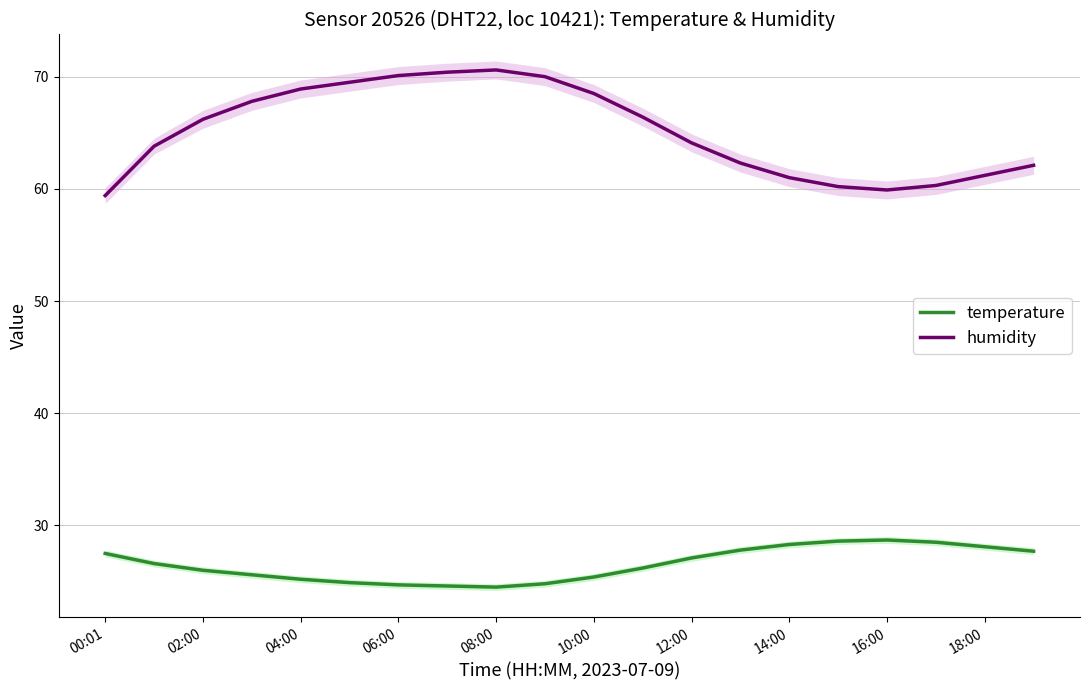

The temperature series shows 49.7 at 18:00. True or false?

False